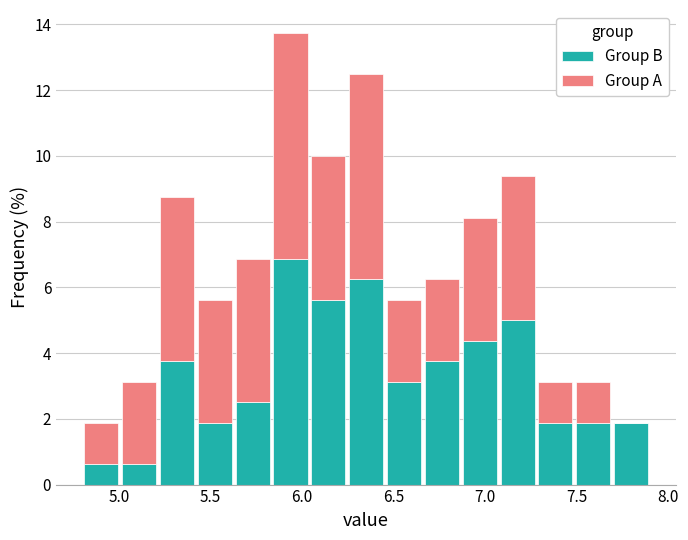

Reading left to right, transcribe this chart: for each stacked bar, give the range it covers on the x-axis and its total height. Neither the bar edges nor the heights are printed on the chart, so give them approximately, as read against the axes.

4.80 to 5.00: 1.8
5.00 to 5.20: 3.2
5.20 to 5.40: 8.8
5.40 to 5.65: 5.6
5.65 to 5.85: 6.8
5.85 to 6.05: 13.8
6.05 to 6.25: 10.0
6.25 to 6.45: 12.6
6.45 to 6.65: 5.6
6.65 to 6.85: 6.2
6.85 to 7.05: 8.2
7.05 to 7.30: 9.4
7.30 to 7.50: 3.2
7.50 to 7.70: 3.2
7.70 to 7.90: 1.8